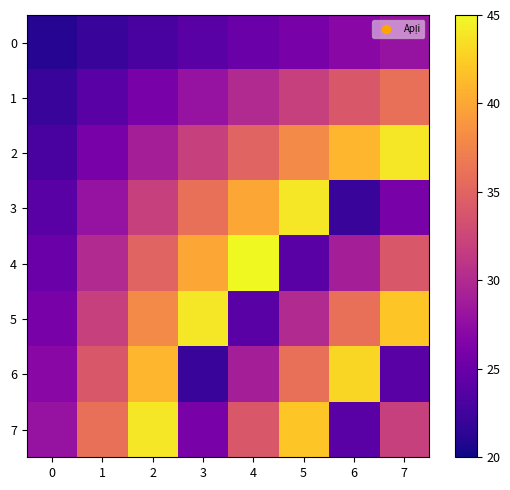

What is the maximum value shown in the chart?

45